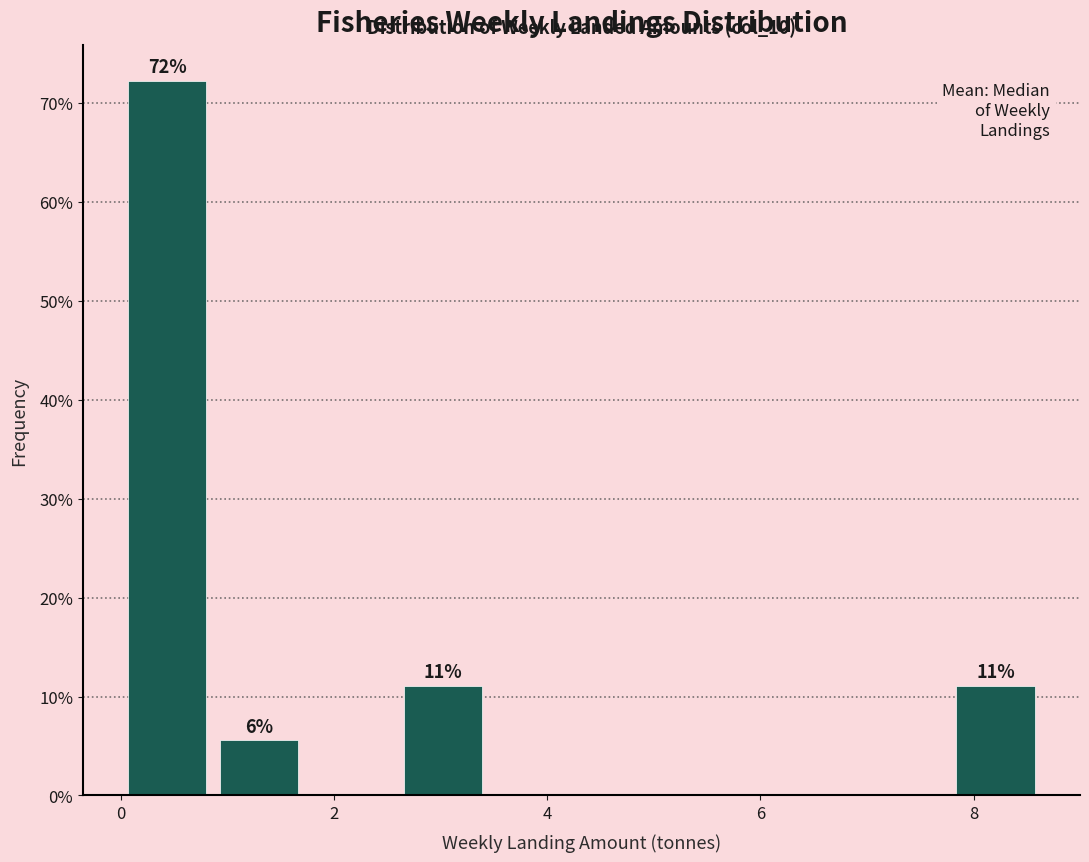

Over which range of the x-axis is the bar tallest?

0.0 to 0.8